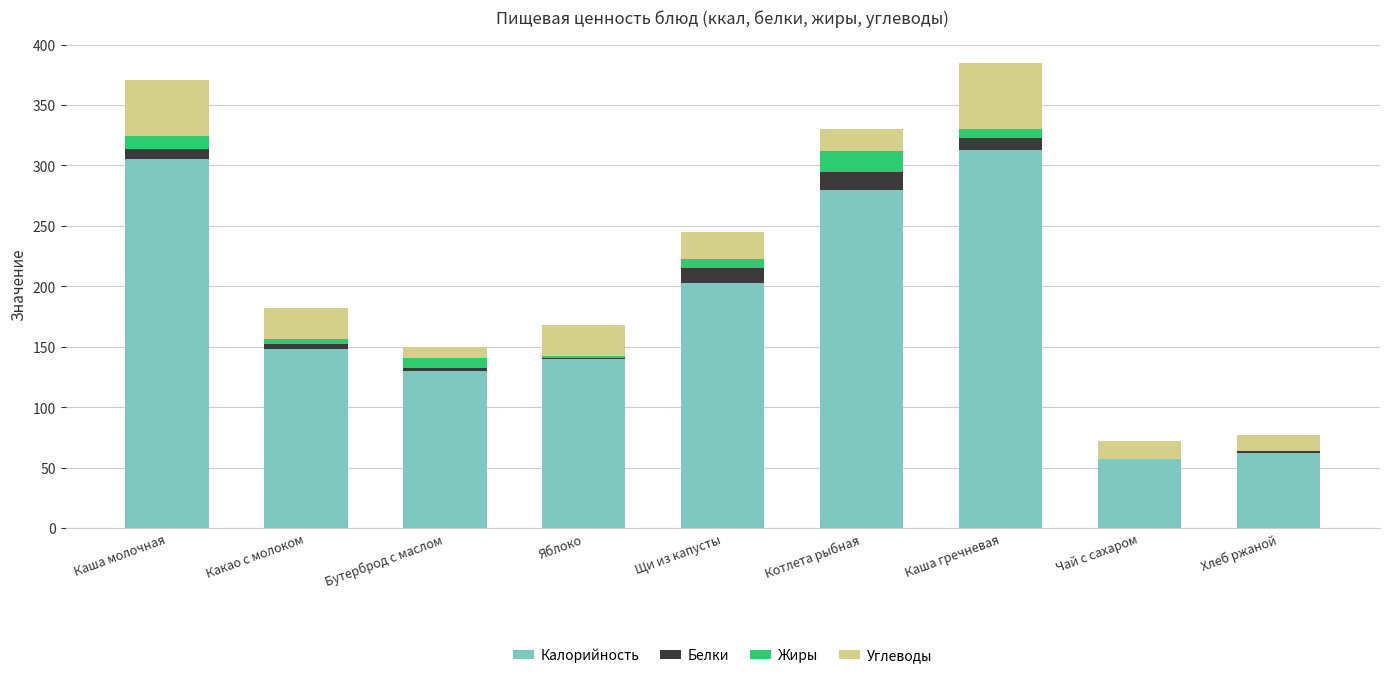

The Калорийность series shows 209 at Бутерброд с маслом. True or false?

False